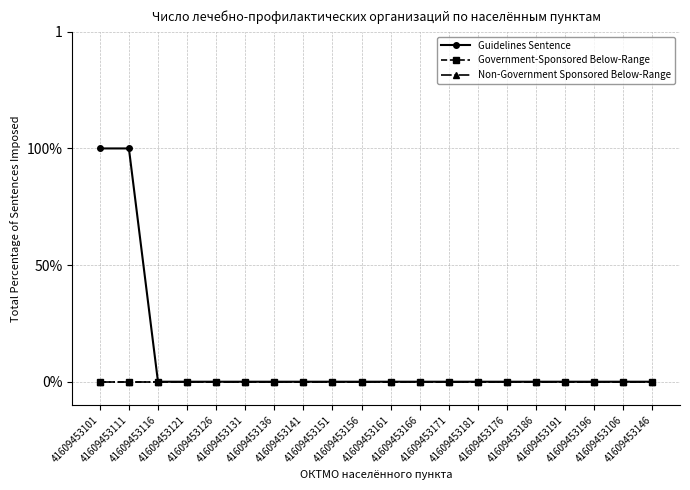

Reading left to right, list all the values displayed in this chart.

Guidelines Sentence: 41609453101=1	41609453111=1	41609453116=0	41609453121=0	41609453126=0	41609453131=0	41609453136=0	41609453141=0	41609453151=0	41609453156=0	41609453161=0	41609453166=0	41609453171=0	41609453181=0	41609453176=0	41609453186=0	41609453191=0	41609453196=0	41609453106=0	41609453146=0
Government-Sponsored Below-Range: 41609453101=0	41609453111=0	41609453116=0	41609453121=0	41609453126=0	41609453131=0	41609453136=0	41609453141=0	41609453151=0	41609453156=0	41609453161=0	41609453166=0	41609453171=0	41609453181=0	41609453176=0	41609453186=0	41609453191=0	41609453196=0	41609453106=0	41609453146=0
Non-Government Sponsored Below-Range: 41609453101=0	41609453111=0	41609453116=0	41609453121=0	41609453126=0	41609453131=0	41609453136=0	41609453141=0	41609453151=0	41609453156=0	41609453161=0	41609453166=0	41609453171=0	41609453181=0	41609453176=0	41609453186=0	41609453191=0	41609453196=0	41609453106=0	41609453146=0